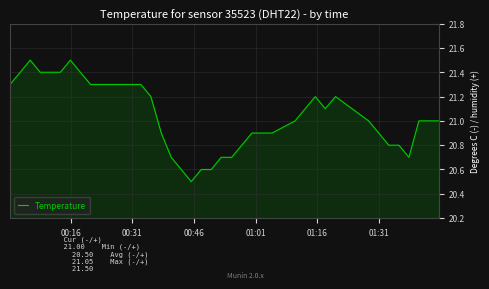

Reading left to right, extract all data points from this chart.

21.3	21.4	21.5	21.4	21.4	21.4	21.5	21.4	21.3	21.3	21.3	21.3	21.3	21.3	21.2	20.9	20.7	20.6	20.5	20.6	20.6	20.7	20.7	20.8	20.9	20.9	20.9	21.0	21.1	21.2	21.1	21.2	21.0	20.9	20.8	20.8	20.7	21.0	21.0	21.0